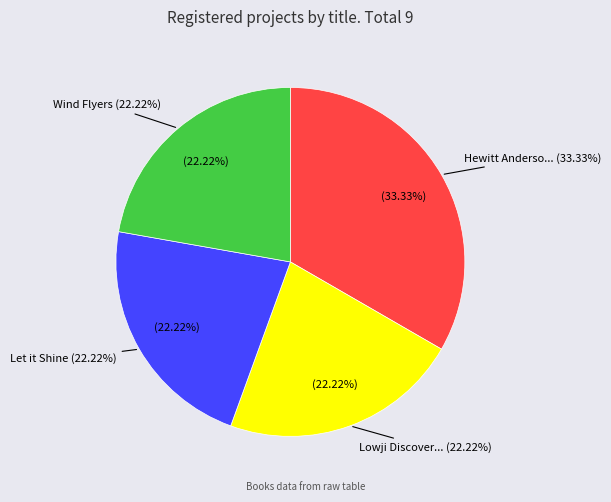

Does Hewitt Anderson's Great Big Life account for over 50% of the chart?

No